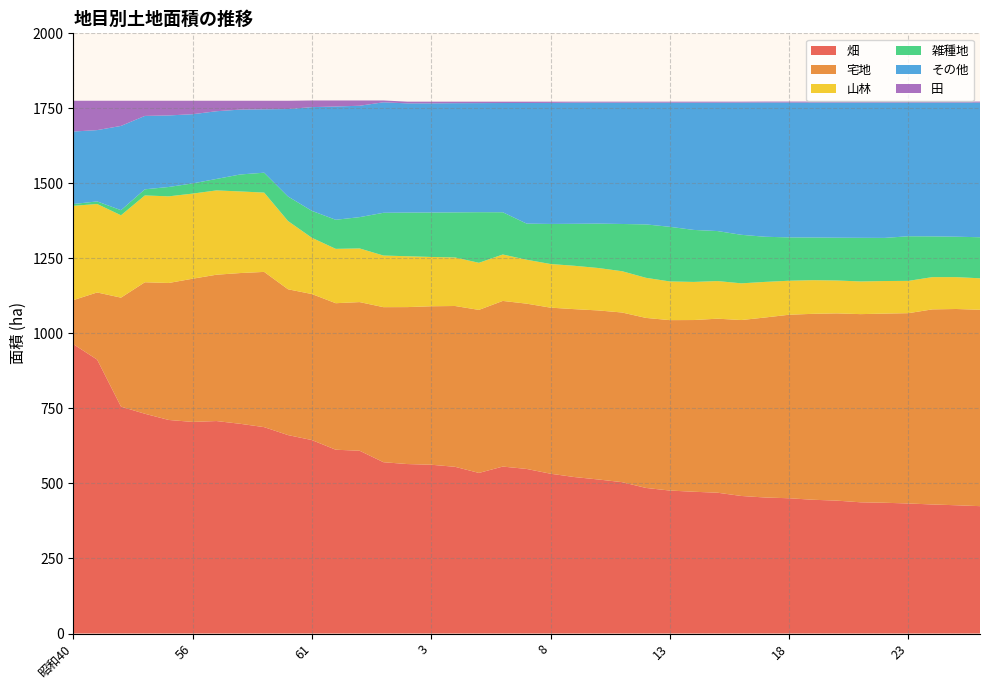

Reading left to right, transcribe all the data shown in this chart.

畑: 昭和40=964.2	45=912.7	50=756.0	54=732.3	55=711.6	56=705.1	57=708.0	58=698.8	59=687.7	60=661.2	61=644.6	62=612.4	63=609.1	64=570.8	平成2=564.7	3=562.4	4=555.5	5=535.1	6=556.3	7=548.4	8=532.5	9=521.4	10=513.3	11=504.4	12=485.1	13=476.4	14=472.4	15=469.2	16=458.3	17=453.2	18=450.7	19=445.7	20=442.8	21=437.2	22=435.7	23=433.3	24=430.0	25=427.4	26=424.4
宅地: 昭和40=146.7	45=223.8	50=363.2	54=438.2	55=456.5	56=477.2	57=487.6	58=502.4	59=517.3	60=485.9	61=486.6	62=488.3	63=495.3	64=516.7	平成2=523.0	3=528.1	4=535.9	5=543.3	6=552.0	7=550.8	8=553.4	9=559.5	10=563.3	11=565.3	12=566.6	13=567.9	14=572.2	15=579.9	16=586.3	17=599.9	18=611.6	19=619.6	20=624.0	21=627.1	22=630.4	23=634.2	24=650.1	25=654.0	26=654.4
山林: 昭和40=314.3	45=294.8	50=274.5	54=289.3	55=288.7	56=283.6	57=281.0	58=271.9	59=264.3	60=227.4	61=187.5	62=181.1	63=178.8	64=172.0	平成2=169.5	3=164.3	4=161.7	5=156.9	6=154.7	7=146.4	8=145.4	9=144.5	10=141.4	11=137.6	12=133.6	13=128.9	14=127.0	15=125.4	16=122.3	17=118.6	18=113.3	19=112.2	20=109.6	21=108.9	22=108.5	23=107.6	24=107.5	25=106.2	26=104.9
雑種地: 昭和40=6.0	45=8.6	50=17.0	54=20.4	55=31.2	56=33.9	57=38.2	58=56.6	59=66.3	60=81.8	61=89.7	62=96.9	63=104.3	64=142.5	平成2=145.5	3=148.1	4=150.3	5=168.7	6=140.8	7=120.3	8=133.5	9=139.9	10=147.9	11=157.4	12=178.0	13=182.1	14=173.3	15=166.6	16=161.7	17=150.4	18=144.4	19=142.2	20=142.6	21=145.4	22=143.7	23=148.7	24=135.8	25=134.7	26=136.8
その他: 昭和40=241.6	45=237.6	50=280.8	54=244.6	55=238.4	56=230.7	57=225.6	58=216.2	59=211.3	60=291.4	61=345.7	62=377.5	63=371.2	64=368.2	平成2=363.9	3=363.8	4=363.9	5=363.5	6=364.0	7=402.0	8=403.3	9=403.7	10=403.1	11=404.3	12=405.7	13=413.7	14=424.1	15=427.9	16=440.6	17=447.4	18=449.4	19=449.7	20=450.4	21=450.8	22=451.1	23=445.6	24=446.0	25=447.1	26=448.9
田: 昭和40=102.5	45=97.8	50=83.8	54=50.5	55=48.9	56=44.8	57=34.9	58=29.4	59=28.4	60=27.6	61=22.2	62=20.1	63=17.6	64=6.1	平成2=5.7	3=5.6	4=5.0	5=4.8	6=4.5	7=4.4	8=4.2	9=3.3	10=3.3	11=3.3	12=3.3	13=3.3	14=3.3	15=3.3	16=3.1	17=3.1	18=3.2	19=3.2	20=3.2	21=3.2	22=3.2	23=3.2	24=3.2	25=3.2	26=3.2